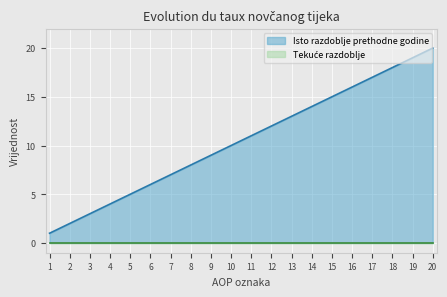

What is the ratio of the value at 19 to the value at 6?

3.2